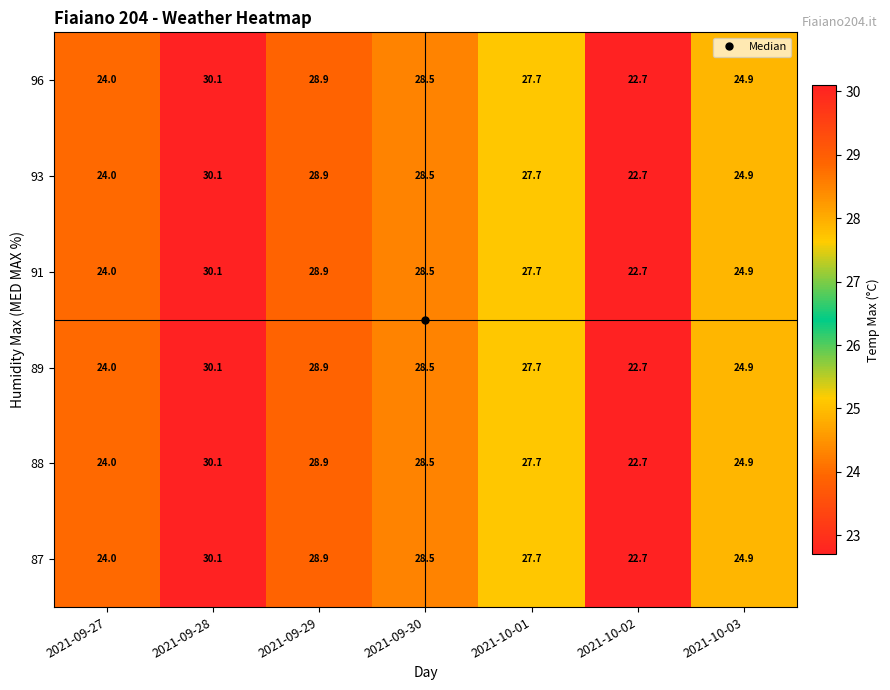

What is the greatest value displayed?

30.1